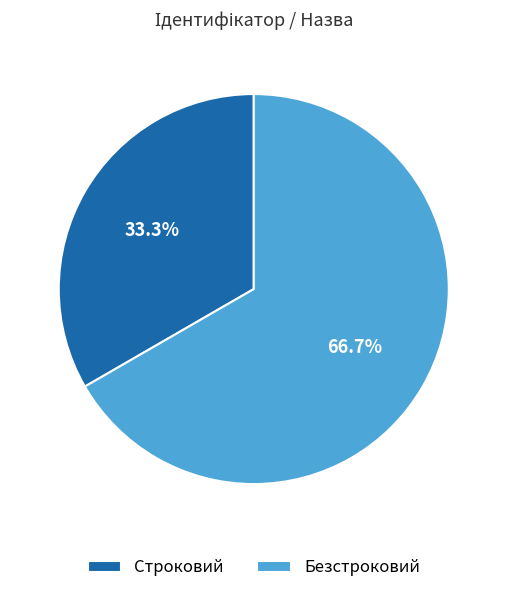

To the nearest percent, what is the difference between the Безстроковий and Строковий slice percentages?

33%